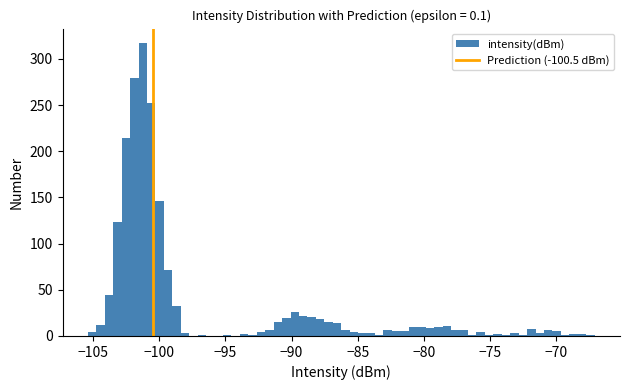

Read against the x-axis, roughly where is the centre of the tallest bar?

-101.0